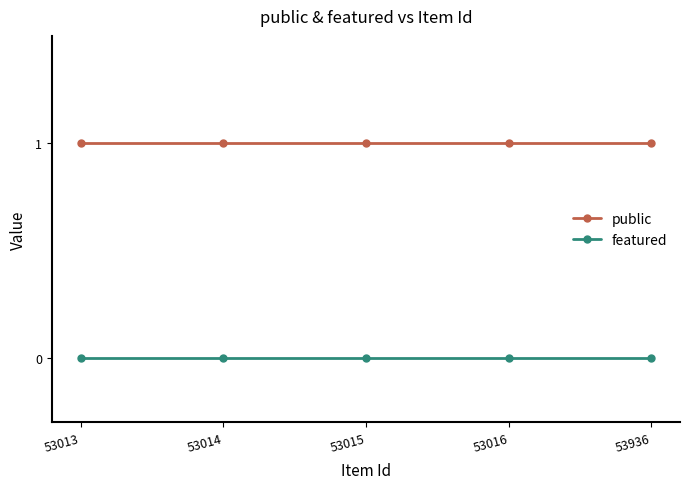

Rank the series by their maximum value, from highest to lowest.

public, featured